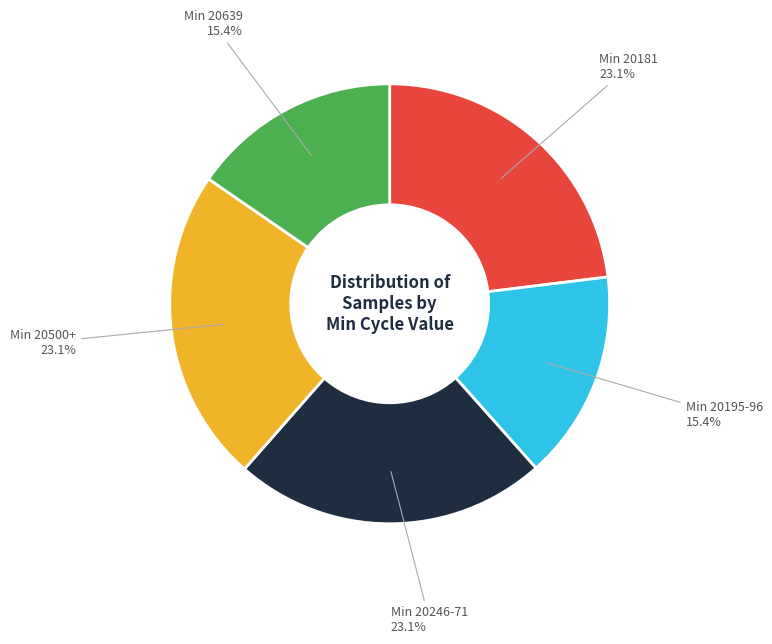

How many slices are in this pie chart?

5